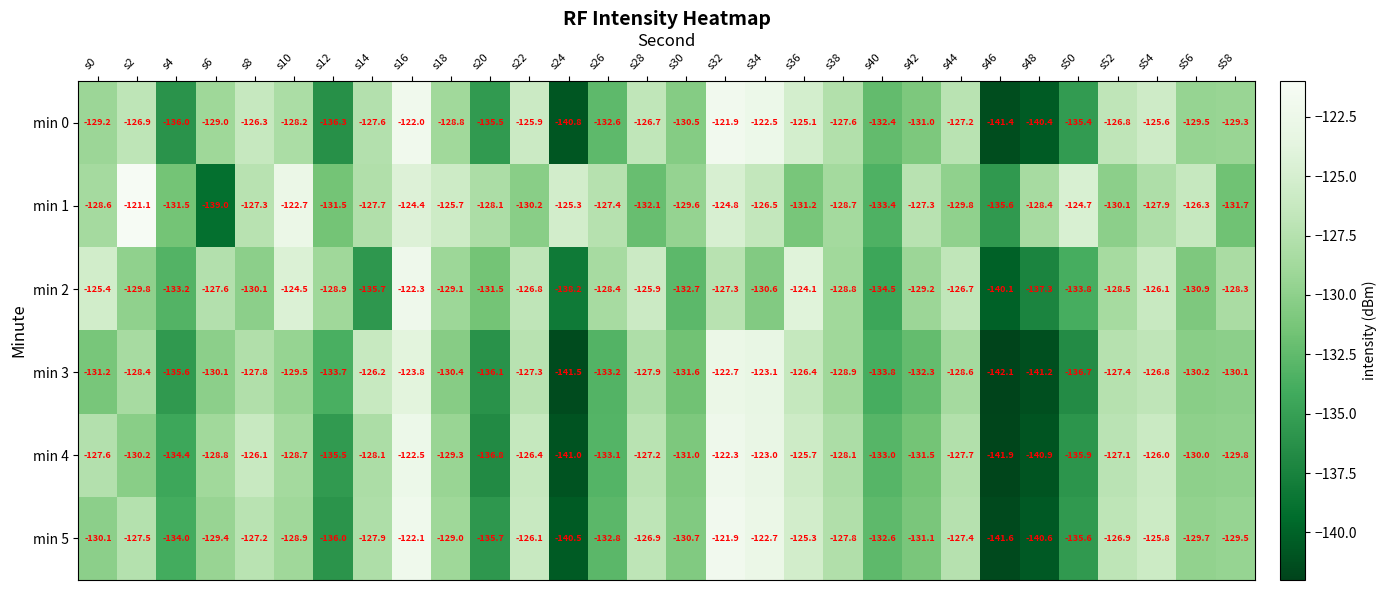

The min 2 series shows -188.4 at s32. True or false?

False